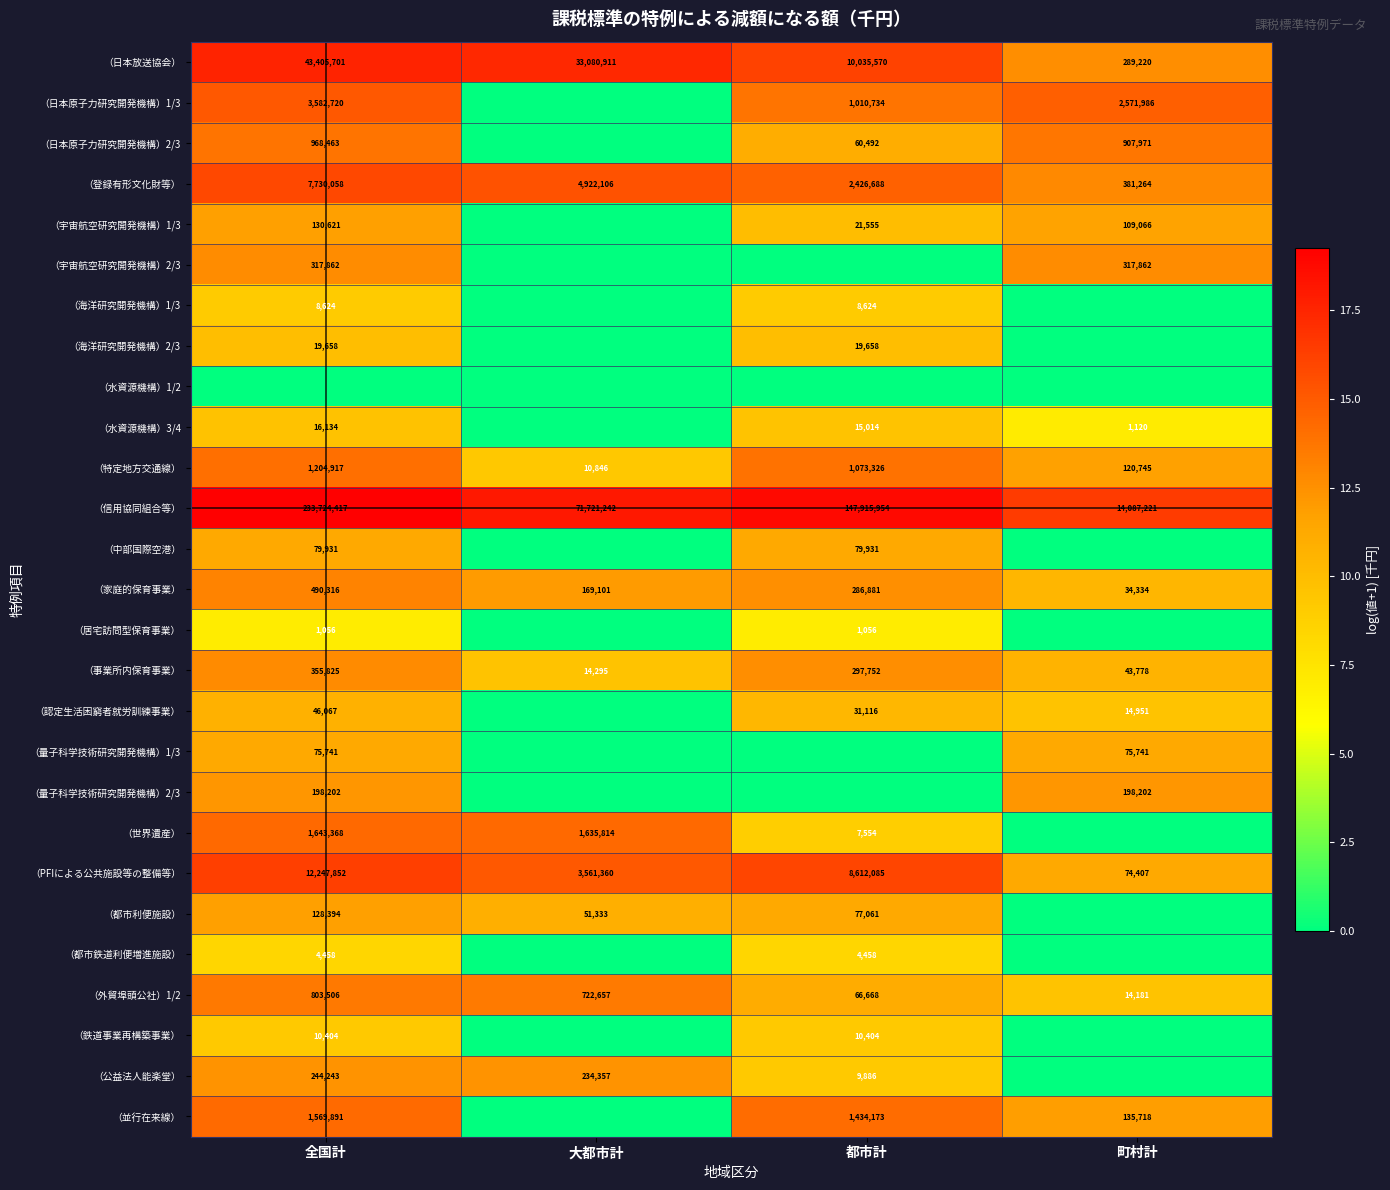

At which label does （家庭的保育事業） first exceed 286881?

全国計